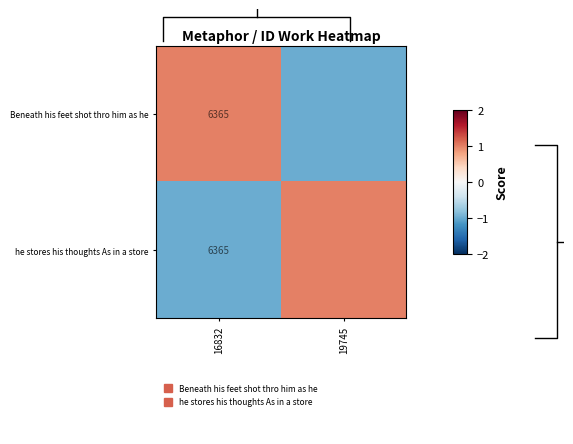

What is the difference between the he stores his thoughts As in a store values at 16832 and 19745?

2